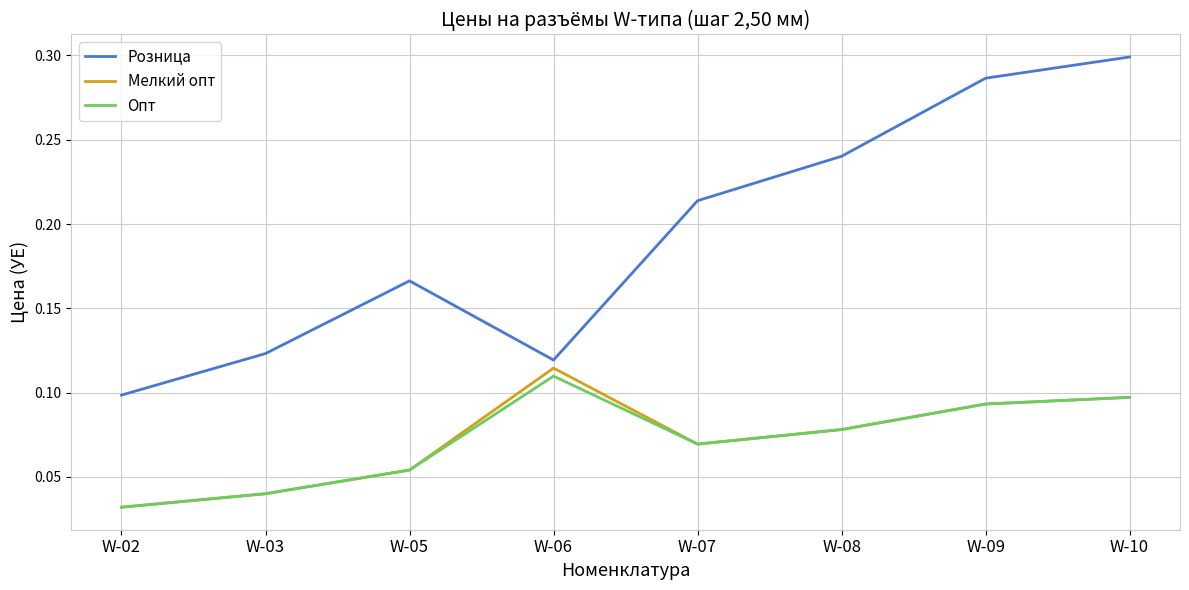

What is the sum of all Опт values?

0.6